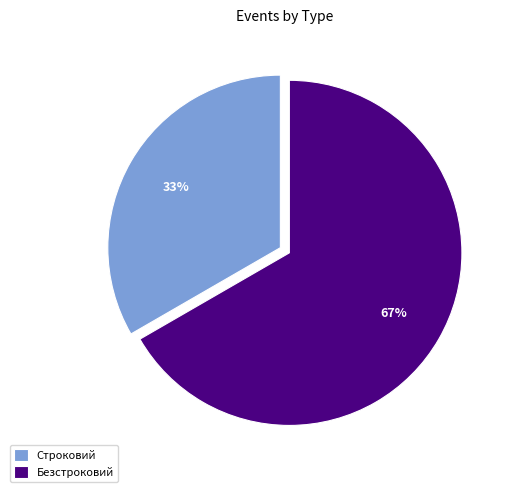

Approximately how many times larger is the value at Безстроковий compared to Строковий?

2.0